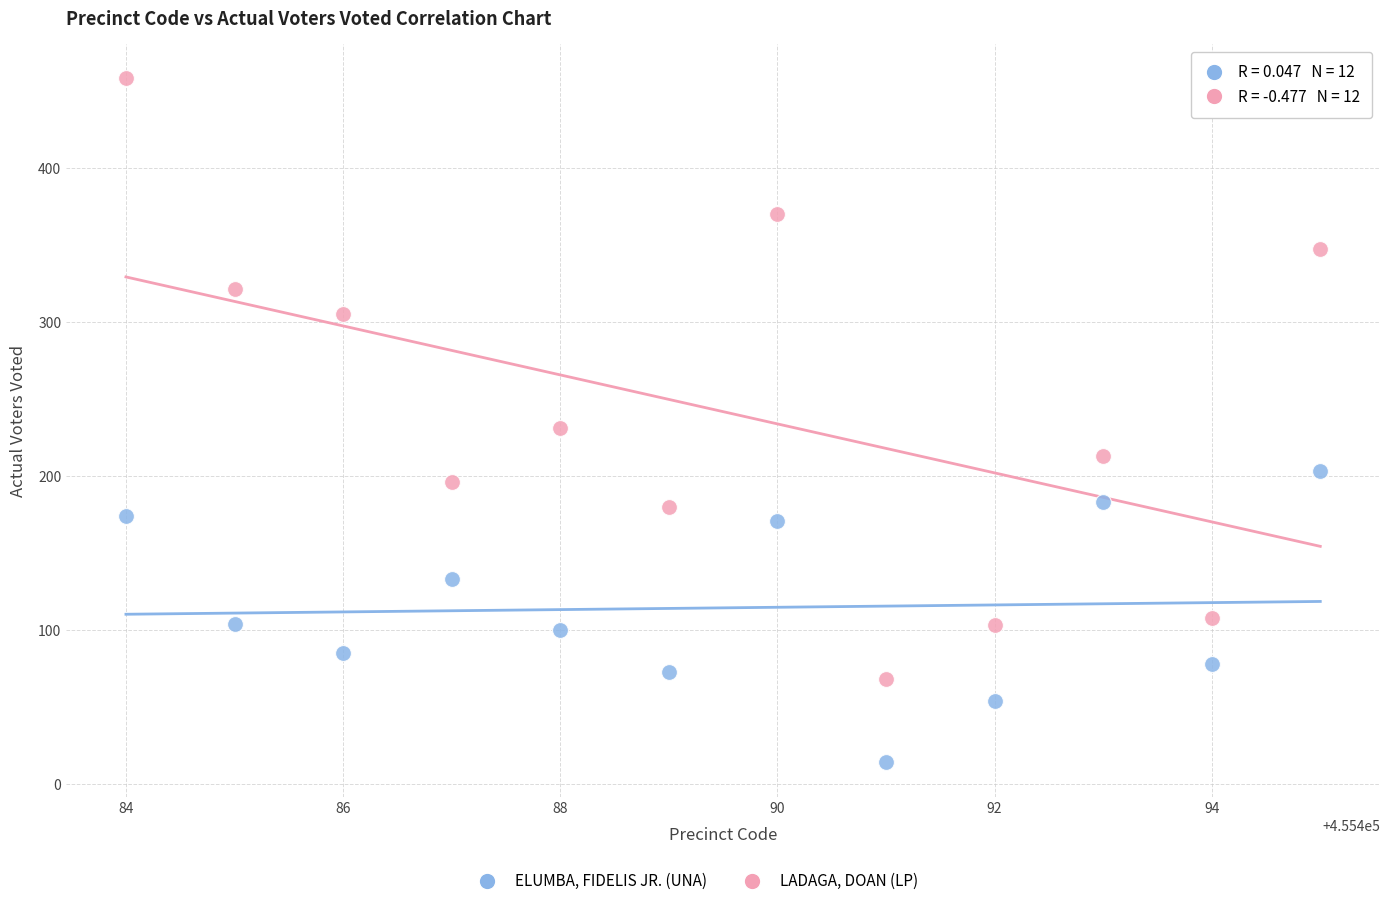

Which series contains the lowest Y value?

ELUMBA, FIDELIS JR. (UNA)